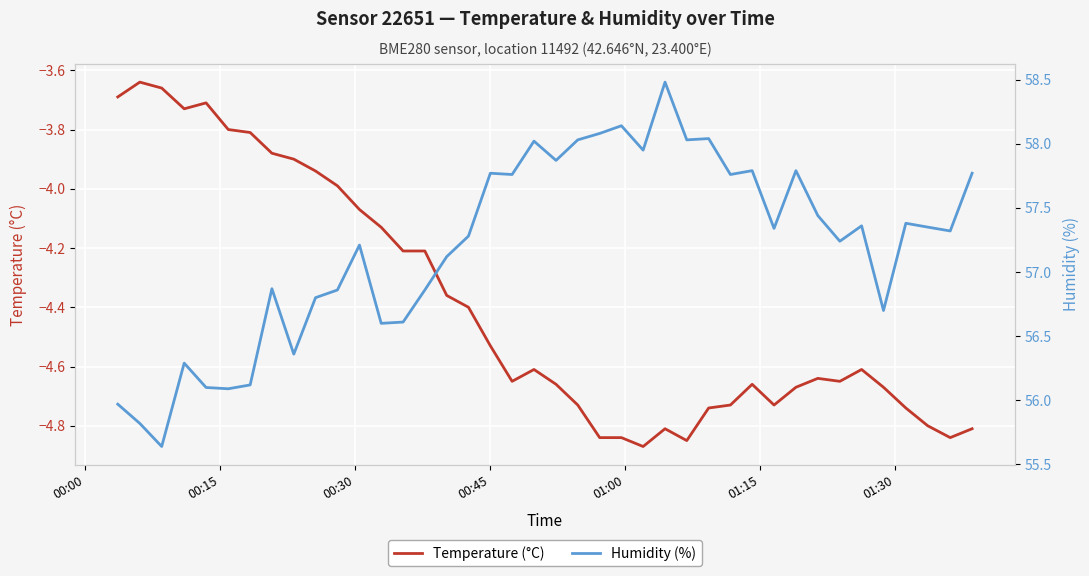

Rank the series by their average value, from highest to lowest.

Humidity (%), Temperature (°C)